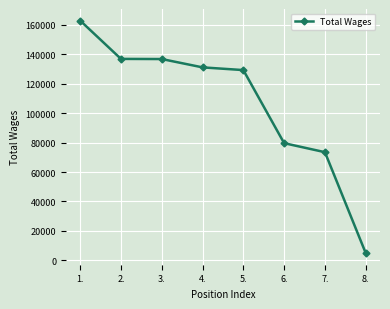

What is the average value?

106880